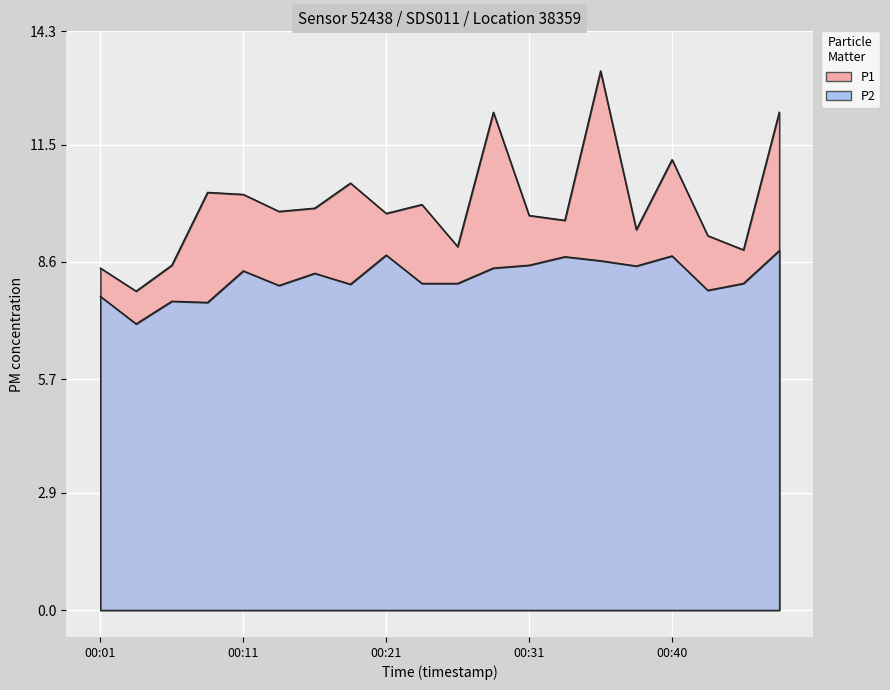

Reading right to left, extract all data points from this chart.

P1: 00:48=12.3	00:45=8.9	00:43=9.2	00:40=11.1	00:38=9.4	00:35=13.3	00:33=9.6	00:31=9.8	00:28=12.3	00:26=9.0	00:23=10.0	00:21=9.8	00:18=10.6	00:16=9.9	00:13=9.8	00:11=10.3	00:08=10.3	00:06=8.5	00:03=7.9	00:01=8.4
P2: 00:48=8.9	00:45=8.1	00:43=7.9	00:40=8.8	00:38=8.5	00:35=8.6	00:33=8.7	00:31=8.5	00:28=8.4	00:26=8.1	00:23=8.1	00:21=8.8	00:18=8.1	00:16=8.3	00:13=8.0	00:11=8.4	00:08=7.6	00:06=7.6	00:03=7.1	00:01=7.8